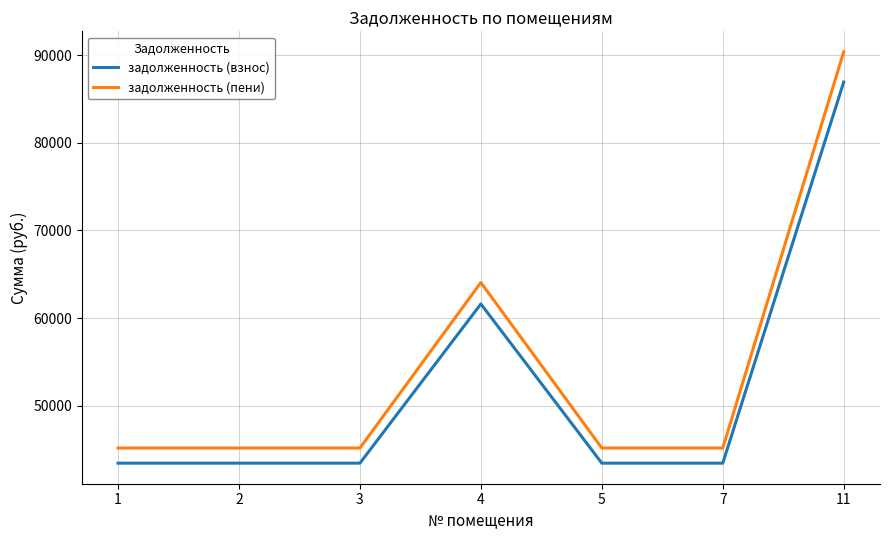

Is the value of задолженность (взнос) at 3 greater than the value of задолженность (пени) at 11?

No